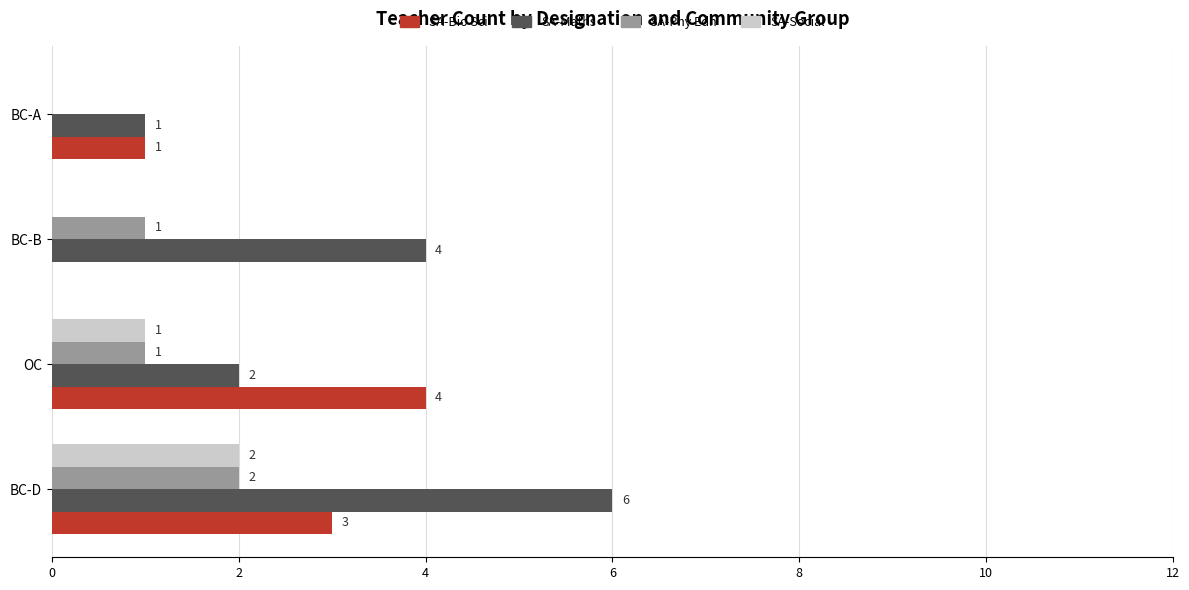

What is the average value of the SA-Bio Sci series?

2